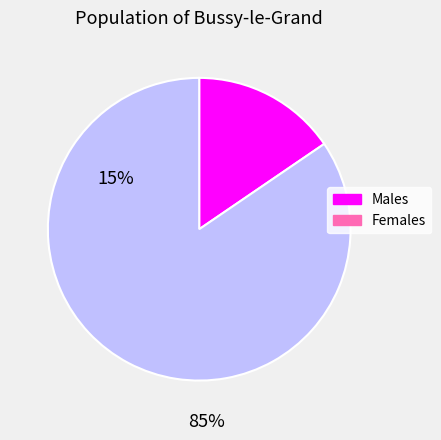

Rank the categories by value from lowest to highest.

Males, Females